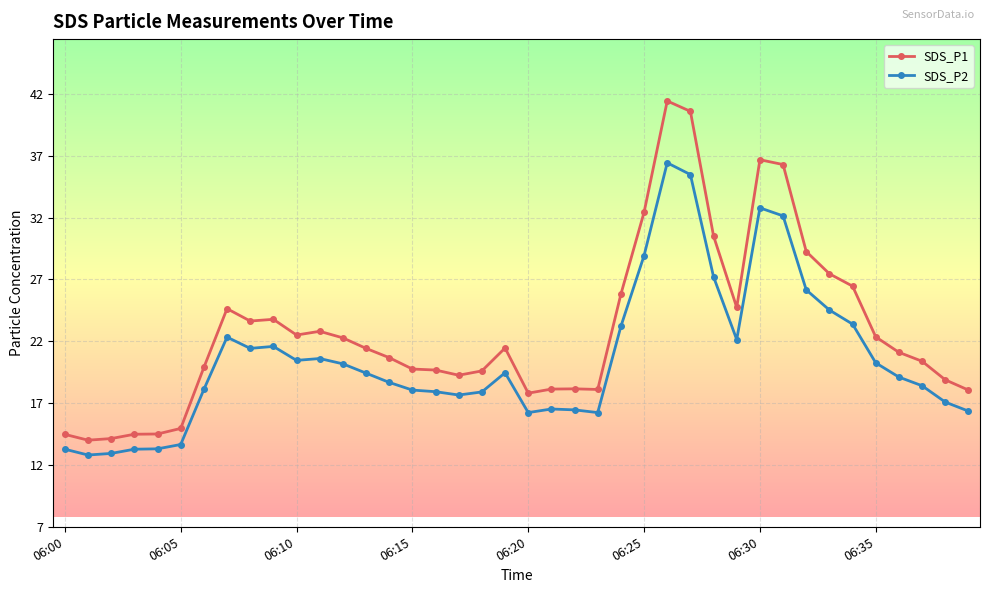

Which series has the largest total across all categories?

SDS_P1